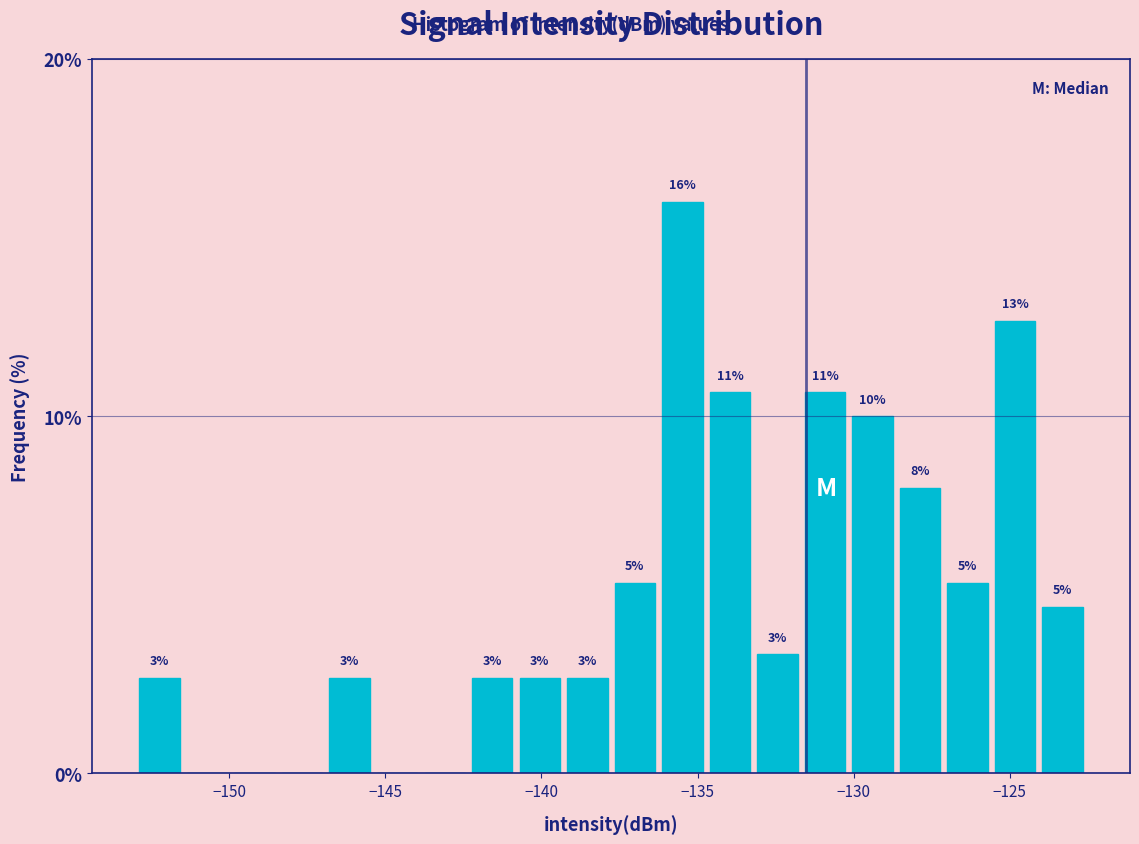

Read against the x-axis, roughly where is the centre of the tallest bar?

-135.5